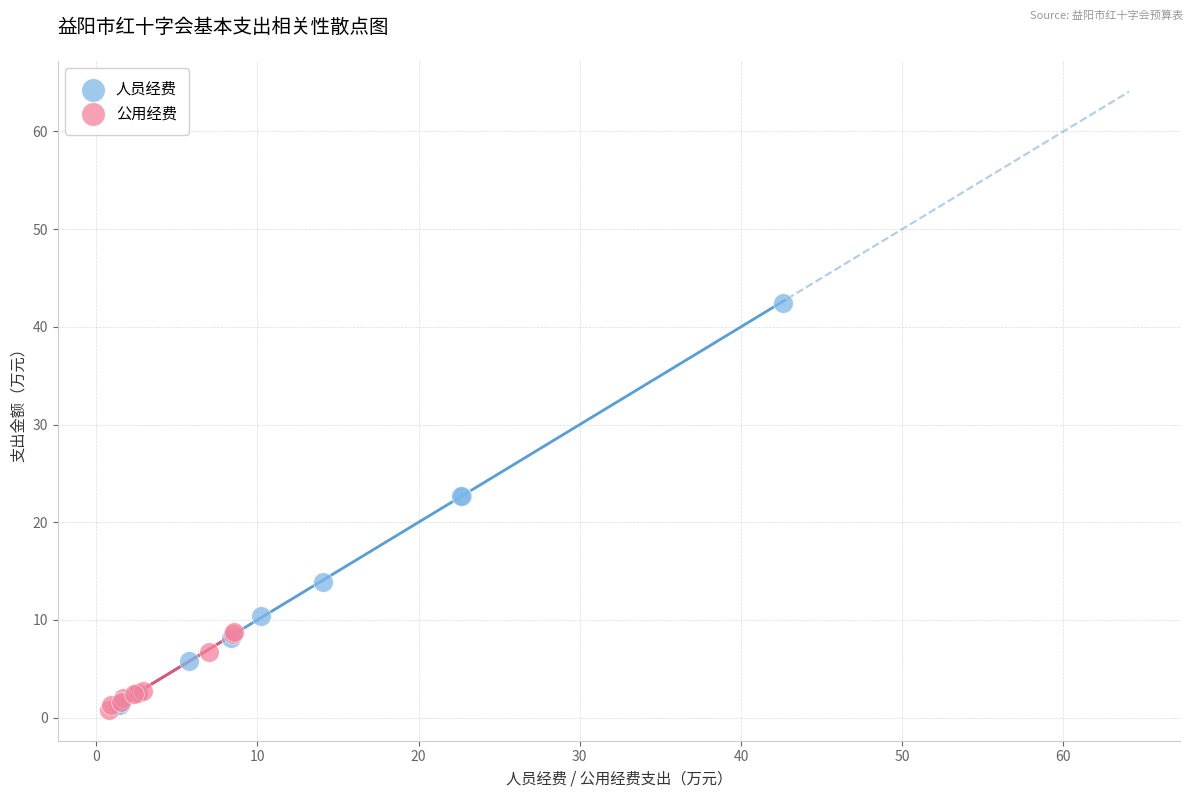

Which series has the largest Y range (max minus min)?

人员经费